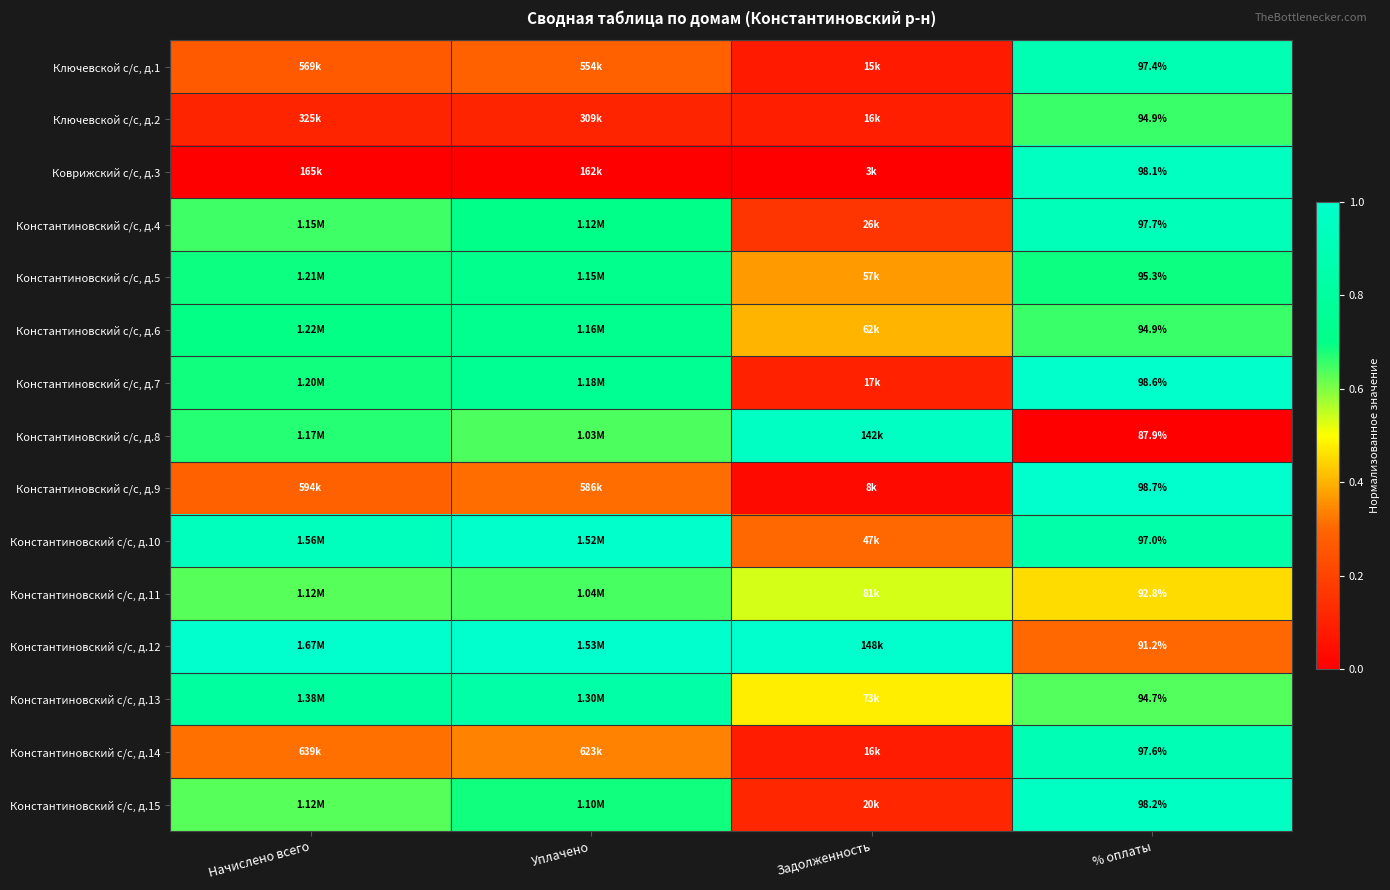

Where is Константиновский с/с, д.4 nearest to the value 0?

Задолженность